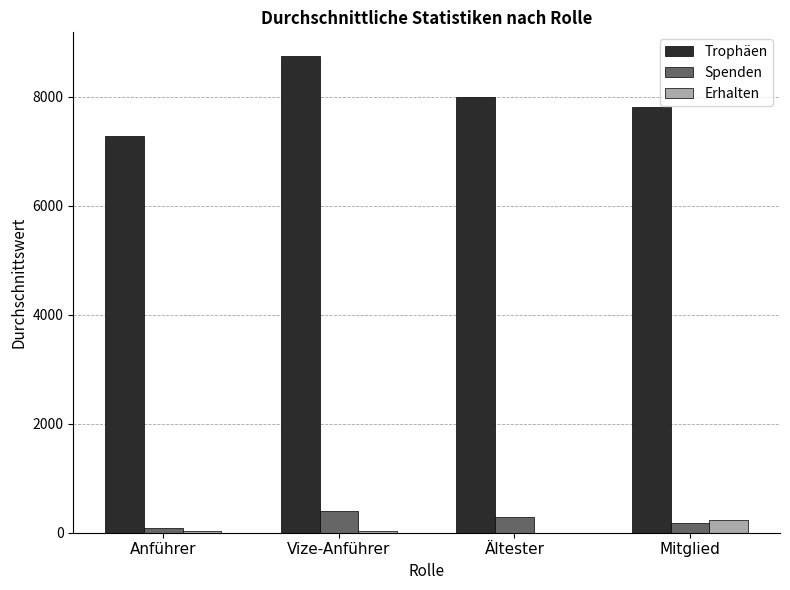

What is the sum of all Erhalten values?

293.5